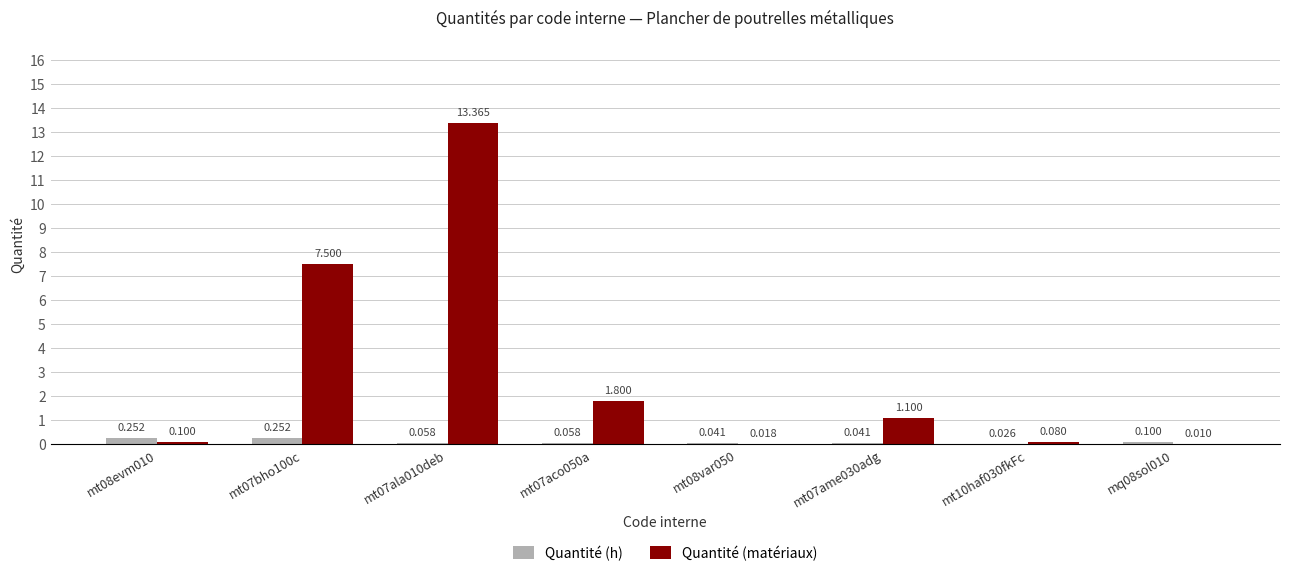

Are the bars horizontal?

No